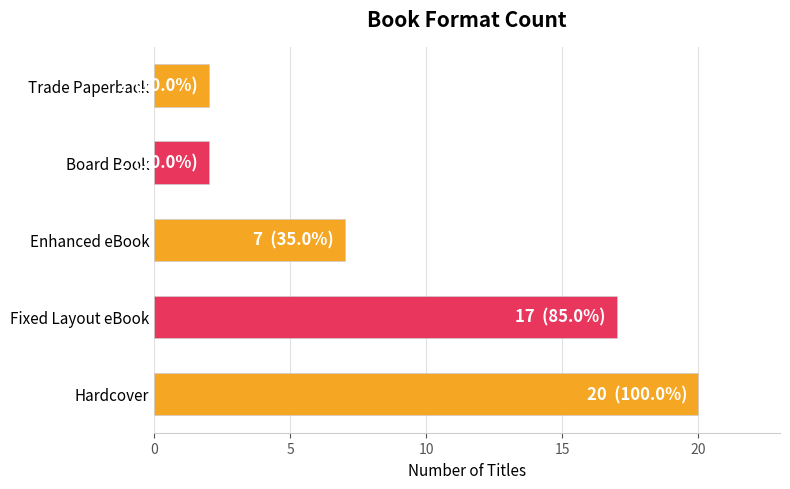

Count the number of data series in this chart.

1